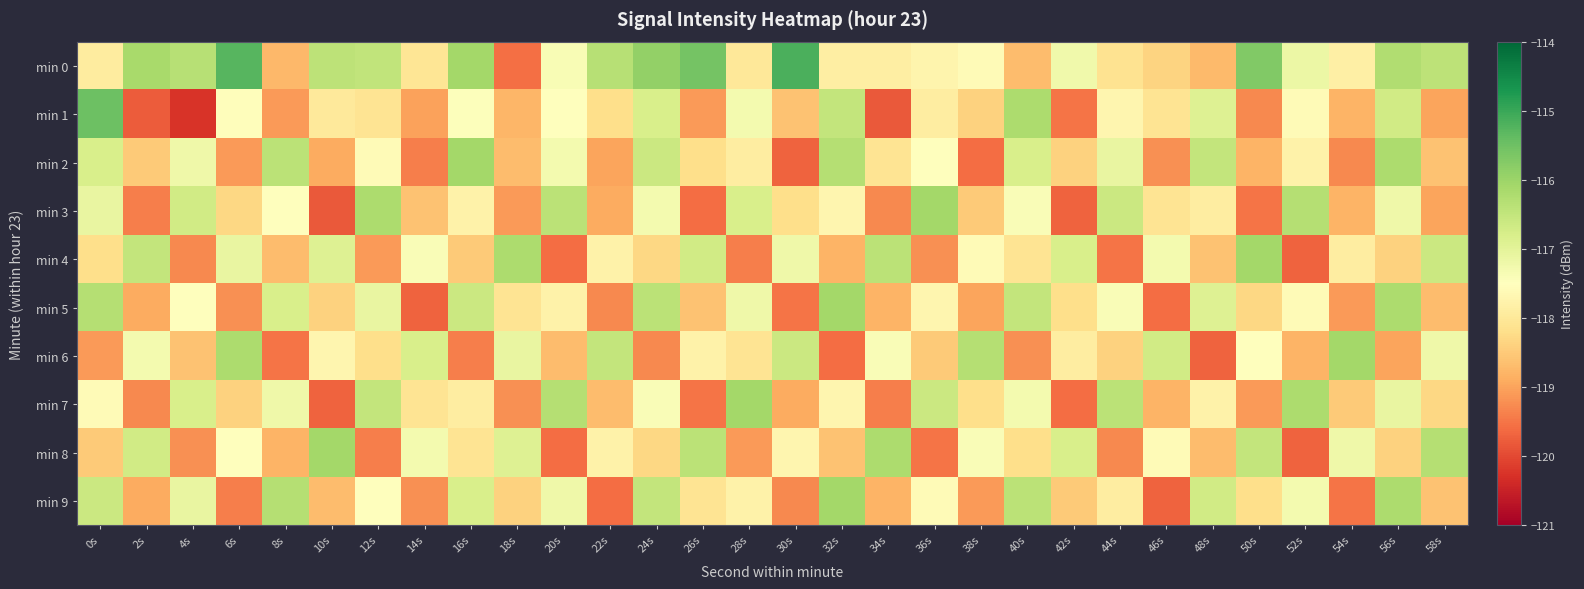

Which category has the lowest value across all series?

4s